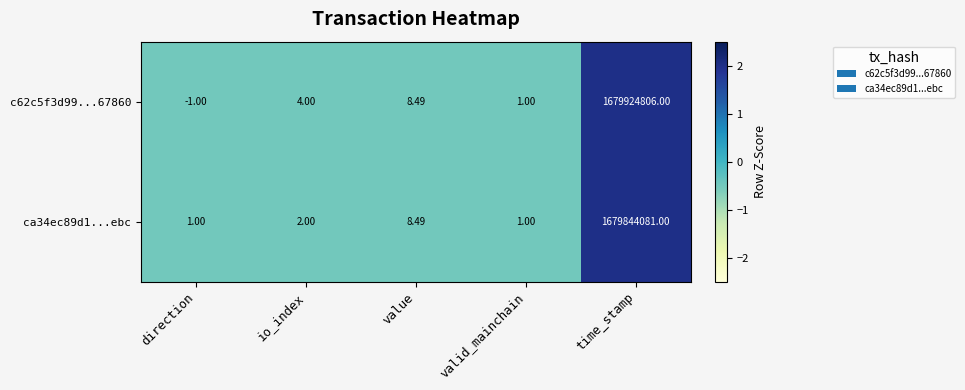

Rank the series by their average value, from highest to lowest.

c62c5f3d99...67860, ca34ec89d1...ebc